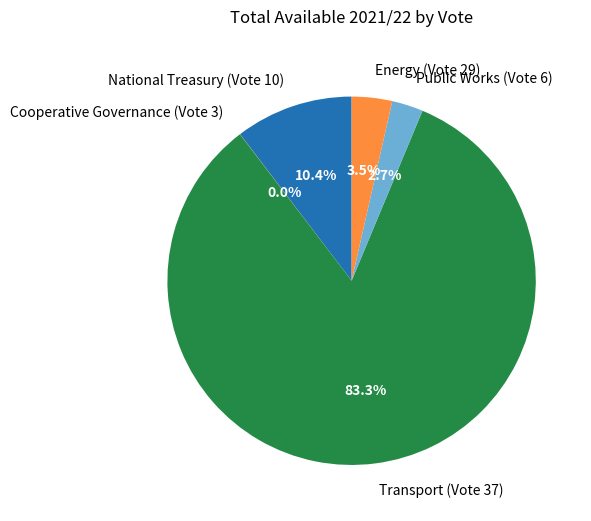

Between National Treasury (Vote 10) and Public Works (Vote 6), which is larger?

National Treasury (Vote 10)